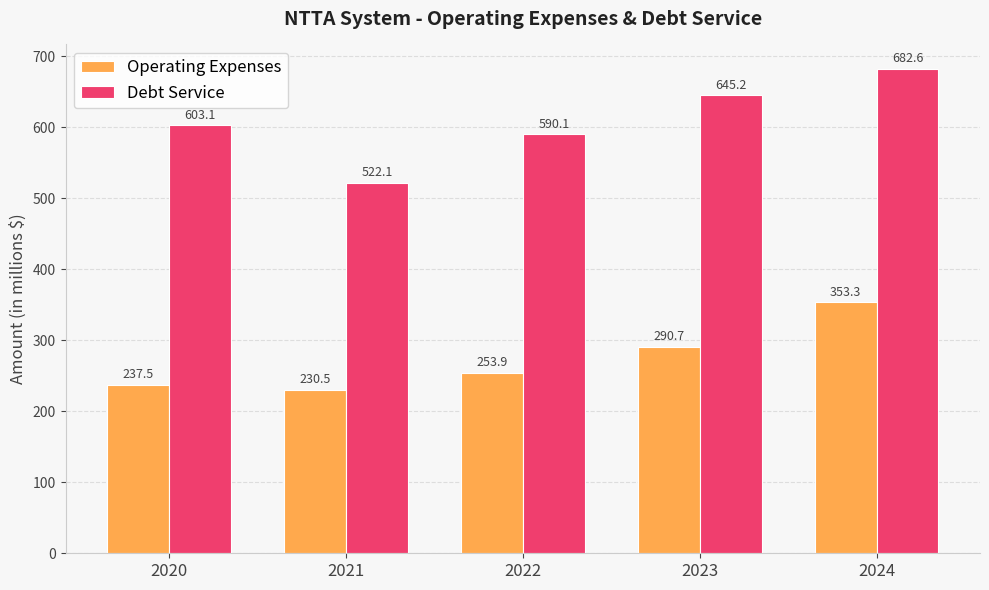

What is the approximate value of Debt Service at 2022?

590.1